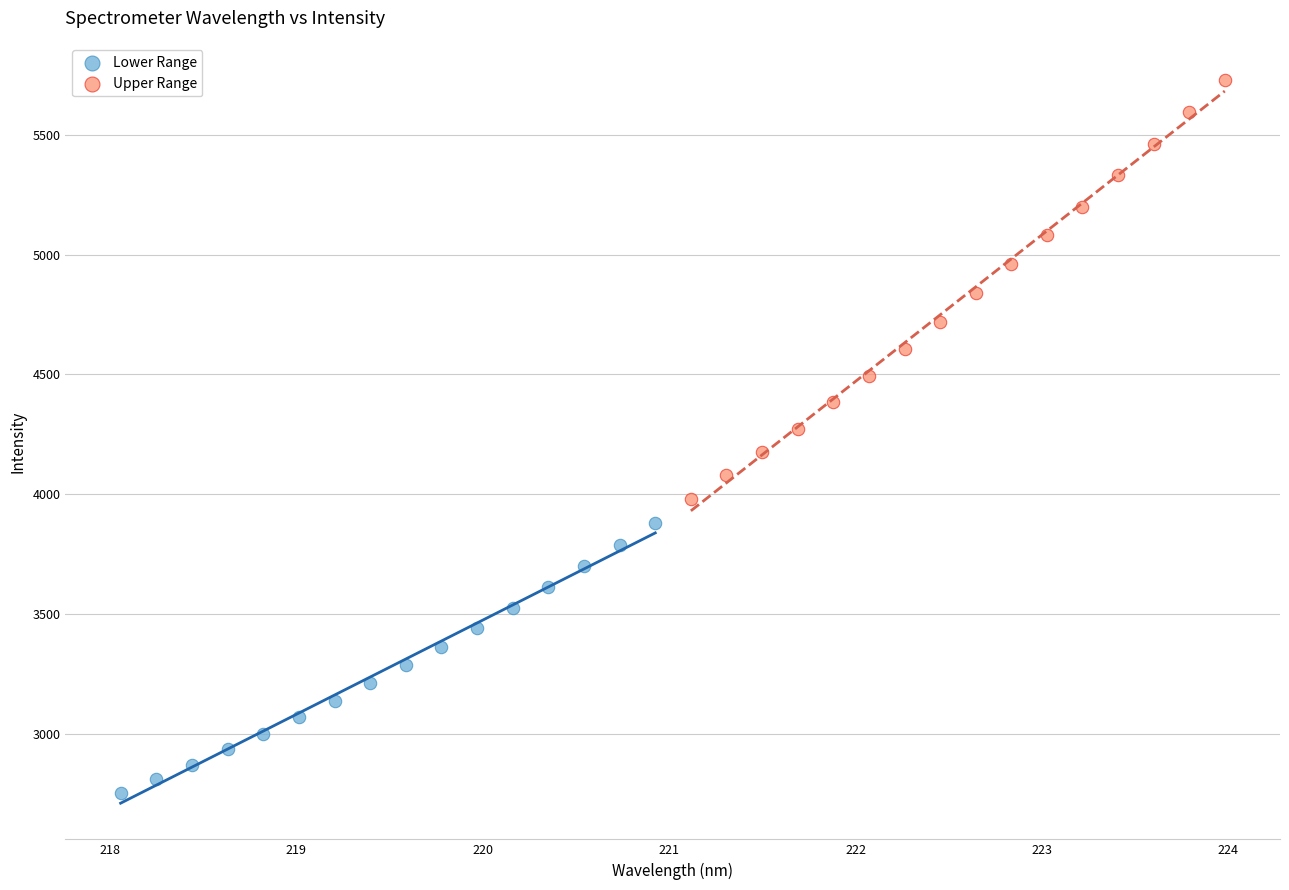

Which series has the largest Y range (max minus min)?

Upper Range